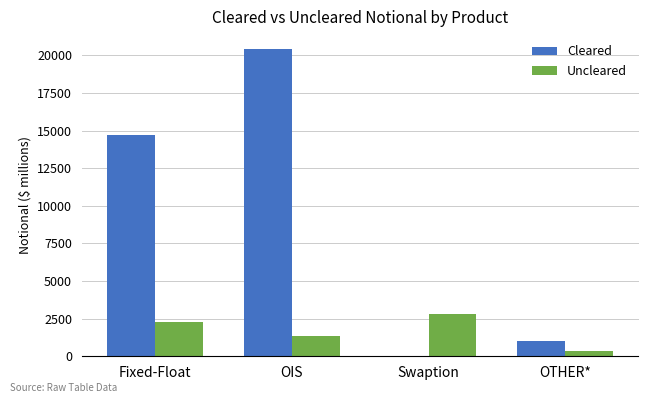

Is it true that Cleared equals 20389 at OIS?

True